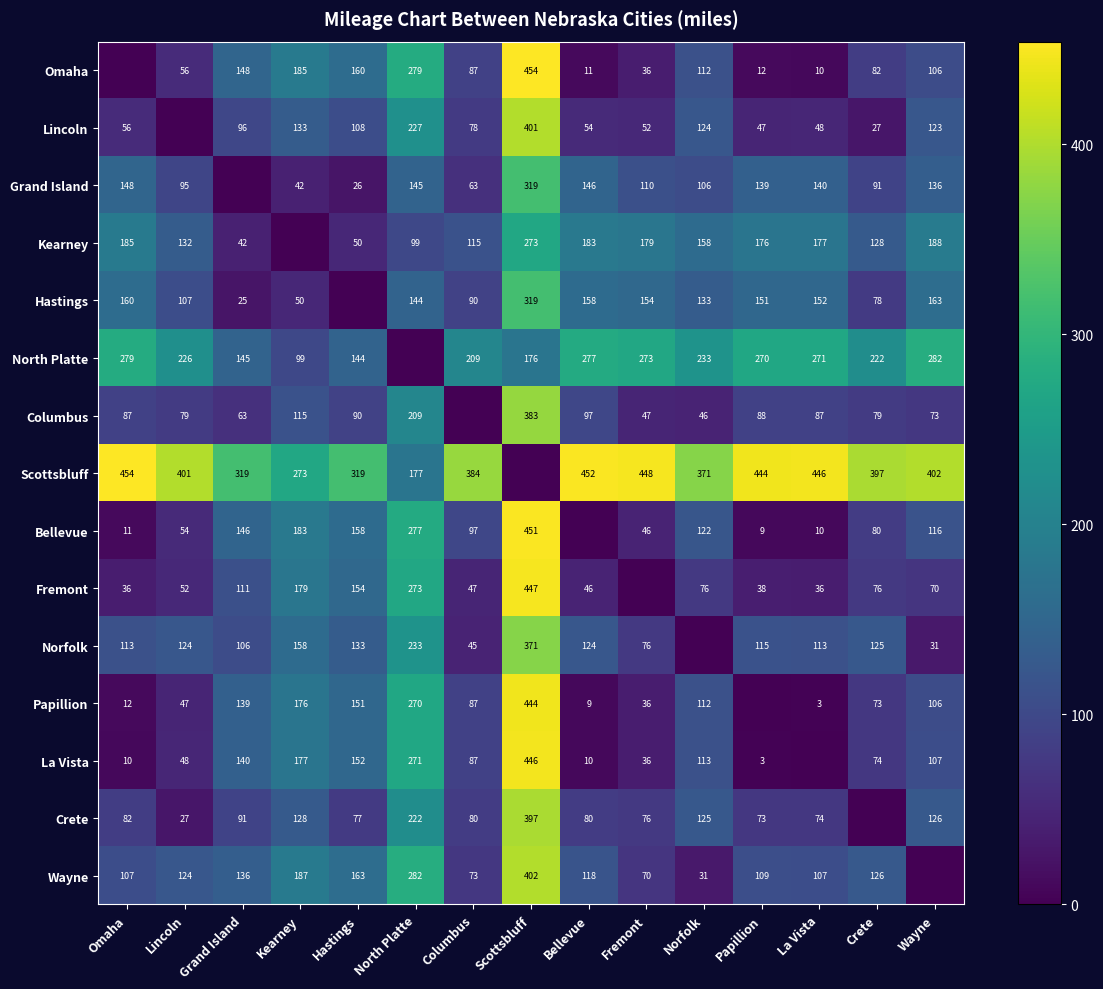

Is the value of Wayne at Kearney greater than the value of Norfolk at North Platte?

No